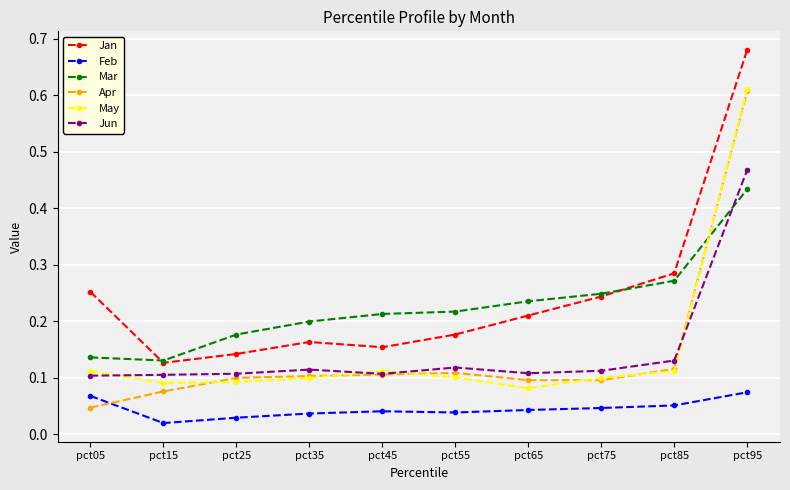

What are all the series names shown in the legend?

Jan, Feb, Mar, Apr, May, Jun